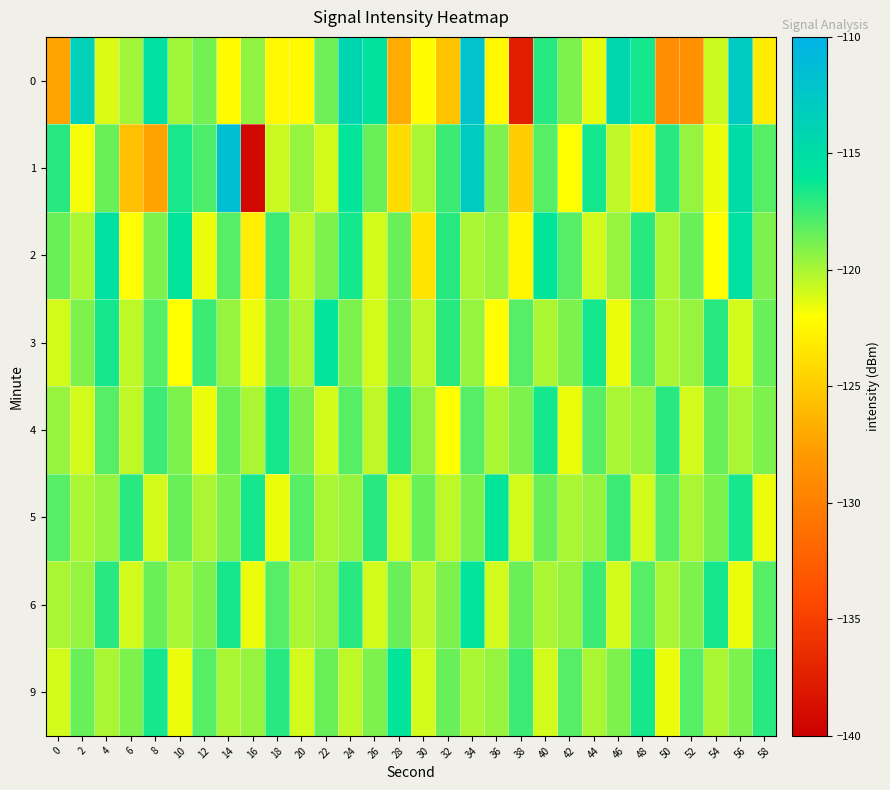

Reading left to right, list all the values displayed in this chart.

0: 0=-127.3	2=-113.7	4=-121.2	6=-119.7	8=-115.4	10=-119.8	12=-118.8	14=-122.1	16=-119.4	18=-122.3	20=-122.2	22=-118.6	24=-114.2	26=-115.6	28=-127.0	30=-122.1	32=-125.5	34=-112.1	36=-122.3	38=-137.5	40=-117.0	42=-119.0	44=-121.4	46=-114.4	48=-116.4	50=-128.8	52=-128.7	54=-120.7	56=-112.9	58=-123.1
1: 0=-116.9	2=-121.8	4=-118.4	6=-125.7	8=-127.4	10=-116.6	12=-117.8	14=-111.6	16=-139.3	18=-120.7	20=-119.5	22=-121.0	24=-116.0	26=-118.5	28=-124.0	30=-120.0	32=-117.5	34=-113.0	36=-119.0	38=-125.0	40=-118.0	42=-122.0	44=-116.5	46=-120.5	48=-123.0	50=-117.0	52=-119.5	54=-121.5	56=-115.0	58=-118.0
2: 0=-118.5	2=-120.0	4=-115.5	6=-122.0	8=-119.0	10=-116.0	12=-121.5	14=-118.0	16=-123.0	18=-117.5	20=-120.5	22=-119.0	24=-116.5	26=-121.0	28=-118.5	30=-123.5	32=-117.0	34=-120.0	36=-119.5	38=-122.5	40=-116.0	42=-118.0	44=-121.0	46=-119.5	48=-117.0	50=-120.0	52=-118.5	54=-122.0	56=-115.5	58=-119.0
3: 0=-121.0	2=-119.0	4=-116.5	6=-120.5	8=-118.0	10=-122.0	12=-117.5	14=-119.5	16=-121.5	18=-118.5	20=-120.0	22=-116.0	24=-119.0	26=-121.0	28=-118.5	30=-120.5	32=-117.0	34=-119.5	36=-122.0	38=-118.0	40=-120.0	42=-119.0	44=-116.5	46=-121.5	48=-118.0	50=-120.0	52=-119.5	54=-117.0	56=-121.0	58=-118.5
4: 0=-119.5	2=-121.0	4=-118.0	6=-120.5	8=-117.5	10=-119.0	12=-121.5	14=-118.5	16=-120.0	18=-116.5	20=-119.0	22=-121.0	24=-118.0	26=-120.5	28=-117.0	30=-119.5	32=-122.0	34=-118.0	36=-120.0	38=-119.0	40=-116.5	42=-121.5	44=-118.0	46=-120.0	48=-119.5	50=-117.0	52=-121.0	54=-118.5	56=-120.0	58=-119.0
5: 0=-118.0	2=-120.0	4=-119.5	6=-117.0	8=-121.0	10=-118.5	12=-120.0	14=-119.0	16=-116.5	18=-121.5	20=-118.0	22=-120.0	24=-119.5	26=-117.0	28=-121.0	30=-118.5	32=-120.5	34=-119.0	36=-116.0	38=-121.0	40=-118.5	42=-120.0	44=-119.5	46=-117.5	48=-121.0	50=-118.0	52=-120.0	54=-119.0	56=-116.5	58=-121.5
6: 0=-120.0	2=-119.5	4=-117.0	6=-121.0	8=-118.5	10=-120.0	12=-119.0	14=-116.5	16=-121.5	18=-118.0	20=-120.0	22=-119.5	24=-117.0	26=-121.0	28=-118.5	30=-120.5	32=-119.0	34=-116.0	36=-121.0	38=-118.5	40=-120.0	42=-119.5	44=-117.5	46=-121.0	48=-118.0	50=-120.0	52=-119.0	54=-116.5	56=-121.5	58=-118.0
9: 0=-121.0	2=-118.5	4=-120.0	6=-119.0	8=-116.5	10=-121.5	12=-118.0	14=-120.0	16=-119.5	18=-117.0	20=-121.0	22=-118.5	24=-120.5	26=-119.0	28=-116.0	30=-121.0	32=-118.5	34=-120.0	36=-119.5	38=-117.5	40=-121.0	42=-118.0	44=-120.0	46=-119.0	48=-116.5	50=-121.5	52=-118.0	54=-120.0	56=-119.0	58=-117.0